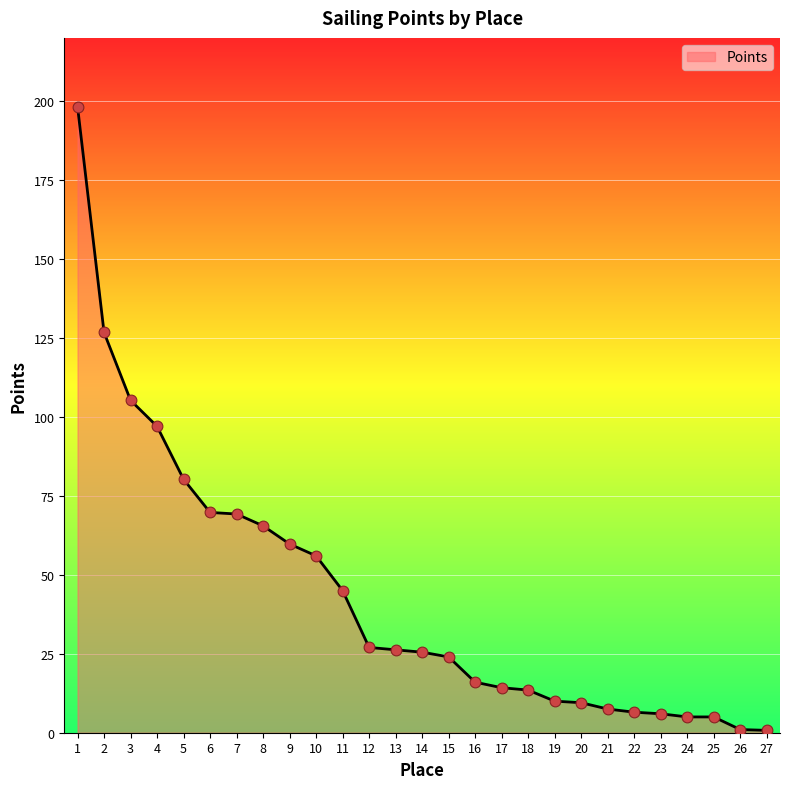

What is the change in value from 11 to 18?

-31.5